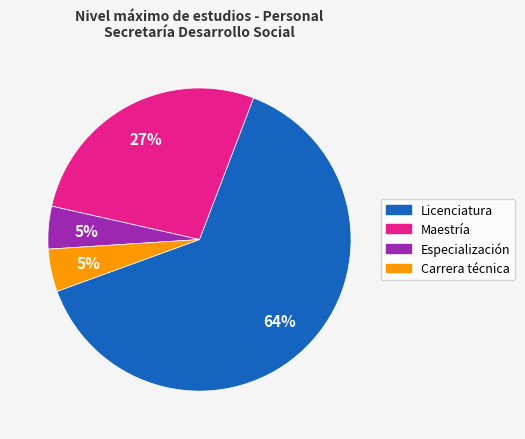

Which category has the biggest portion of the pie?

Licenciatura